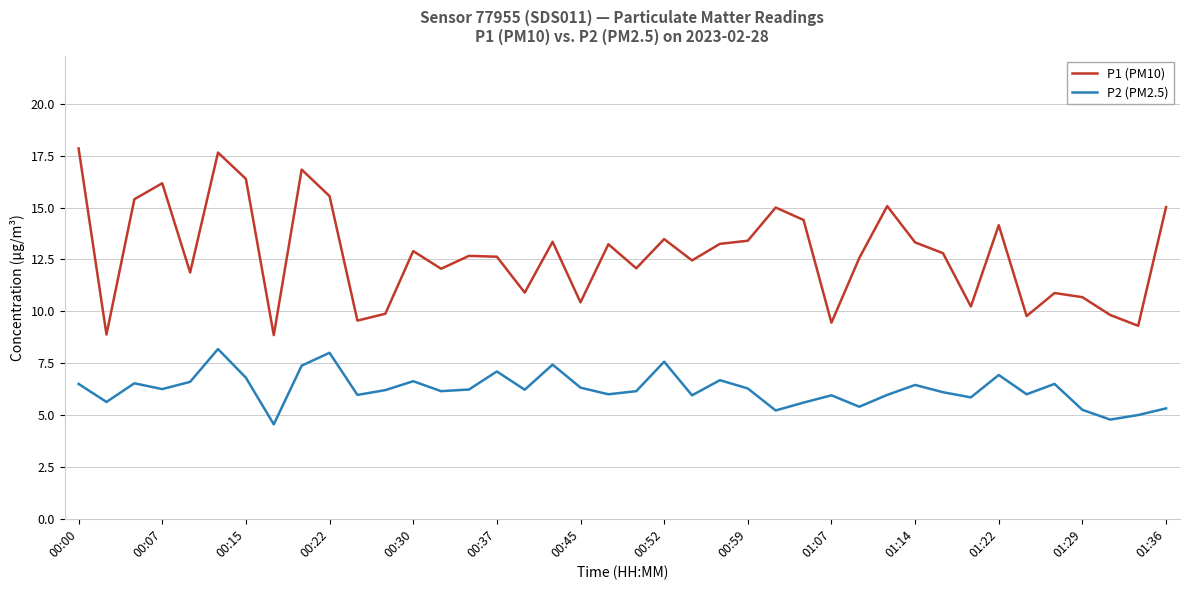

Rank the series by their maximum value, from highest to lowest.

P1 (PM10), P2 (PM2.5)